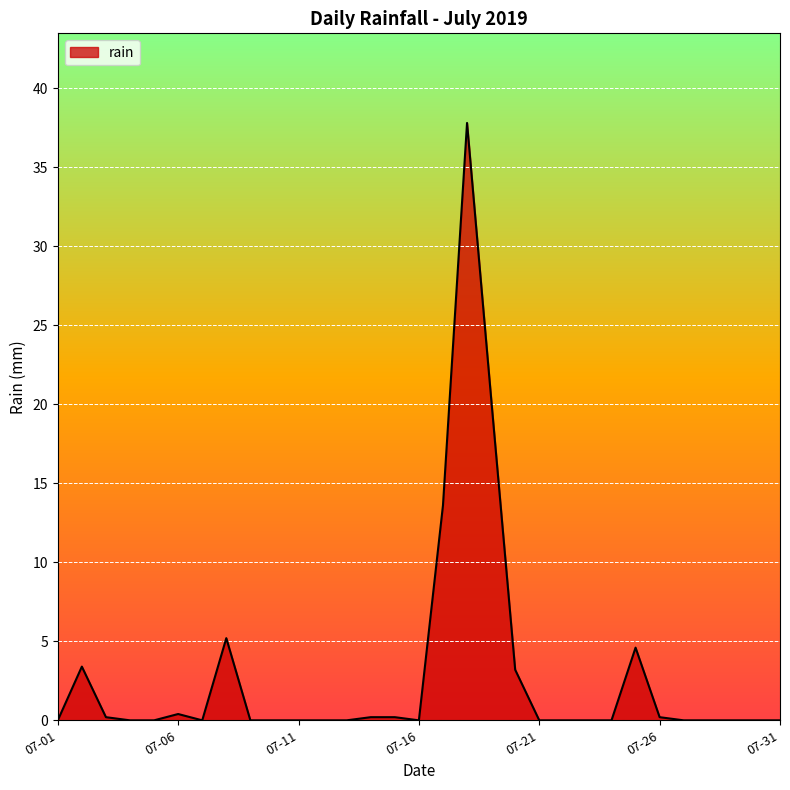

What is the greatest value displayed?

37.8